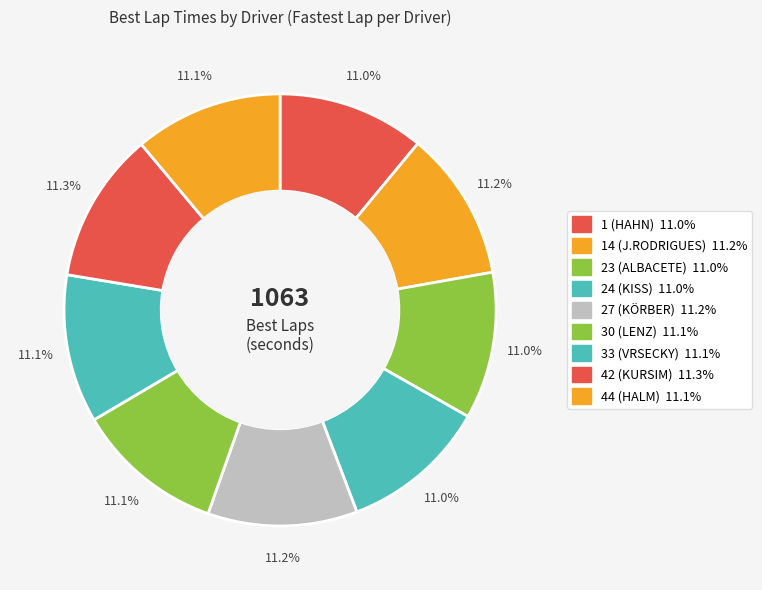

How many slices are in this pie chart?

9